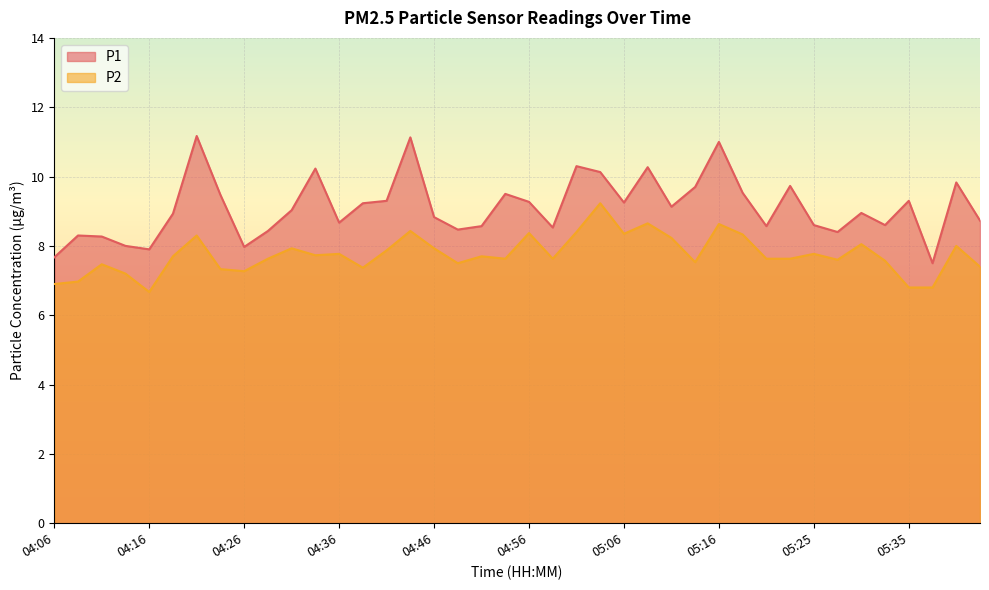

What is the maximum value for P1?

11.2